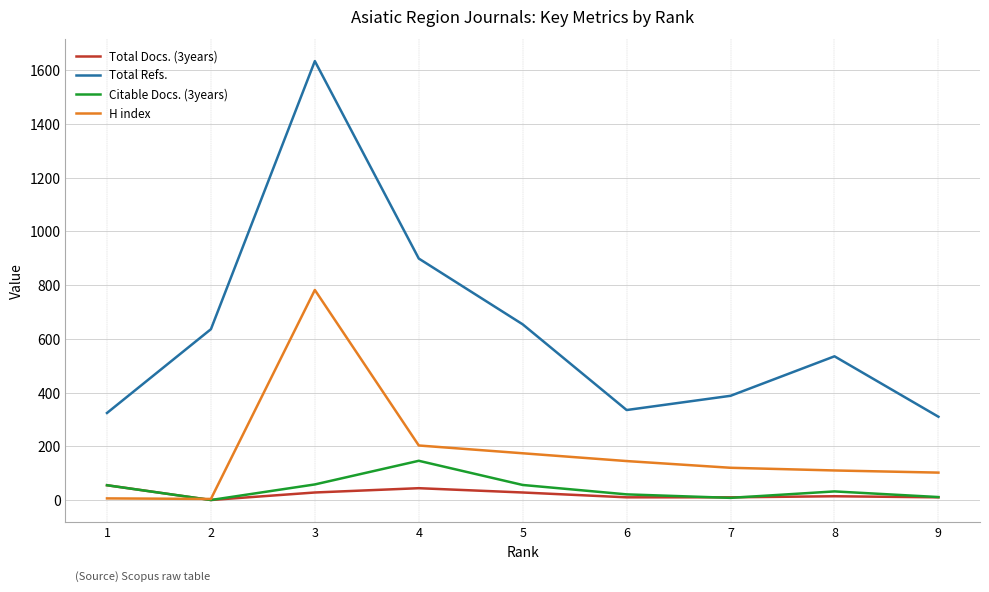

True or false: Total Docs. (3years) has more than 1 interior local peaks.

True